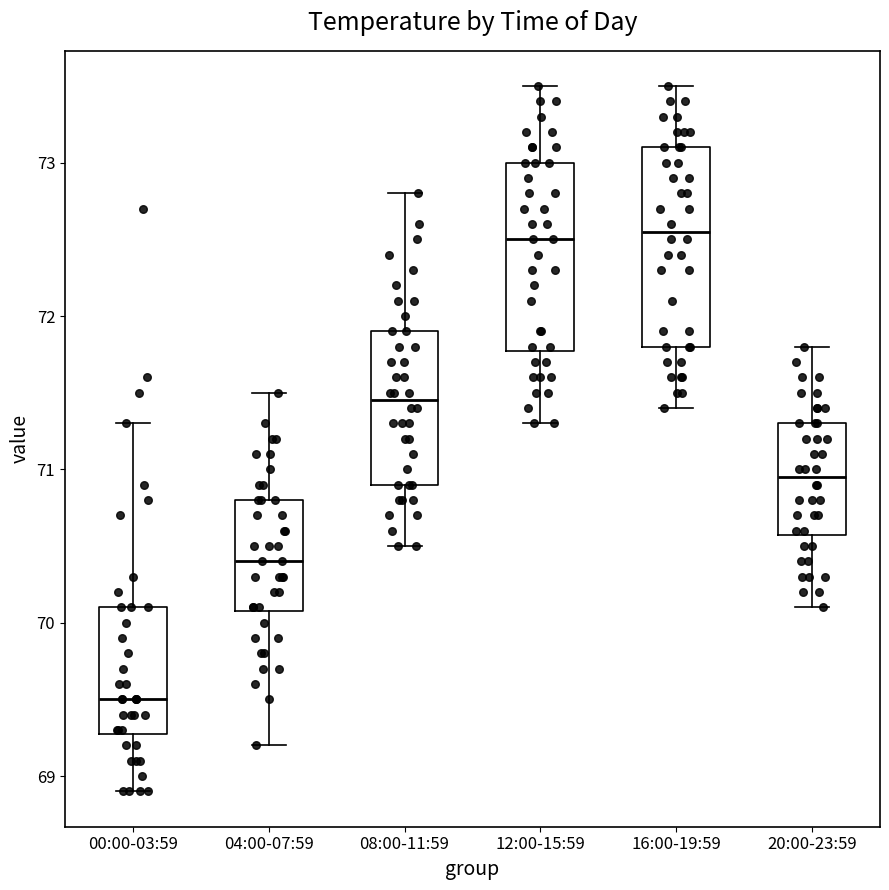

Which box's median line is the lowest?

00:00-03:59